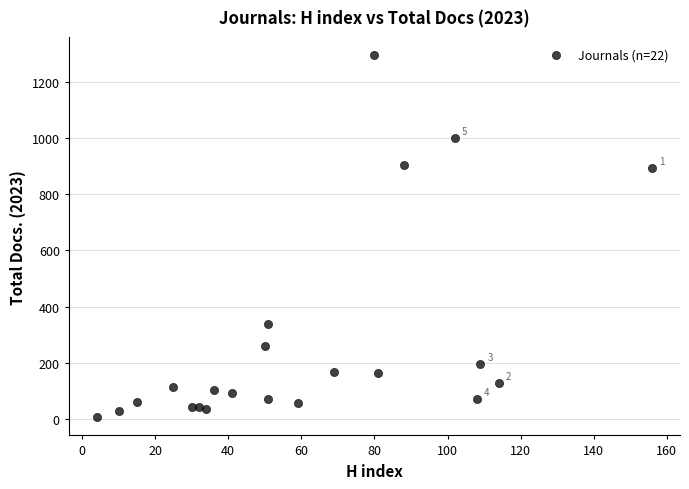

What is the range of X values (max minus min)?

152